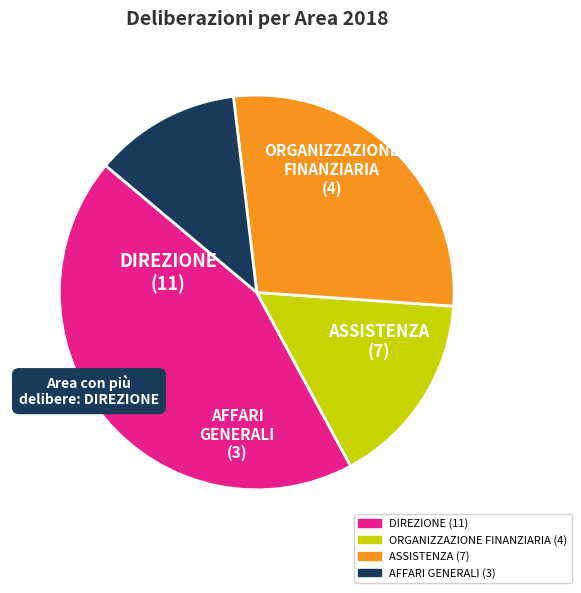

Which category has the biggest portion of the pie?

DIREZIONE